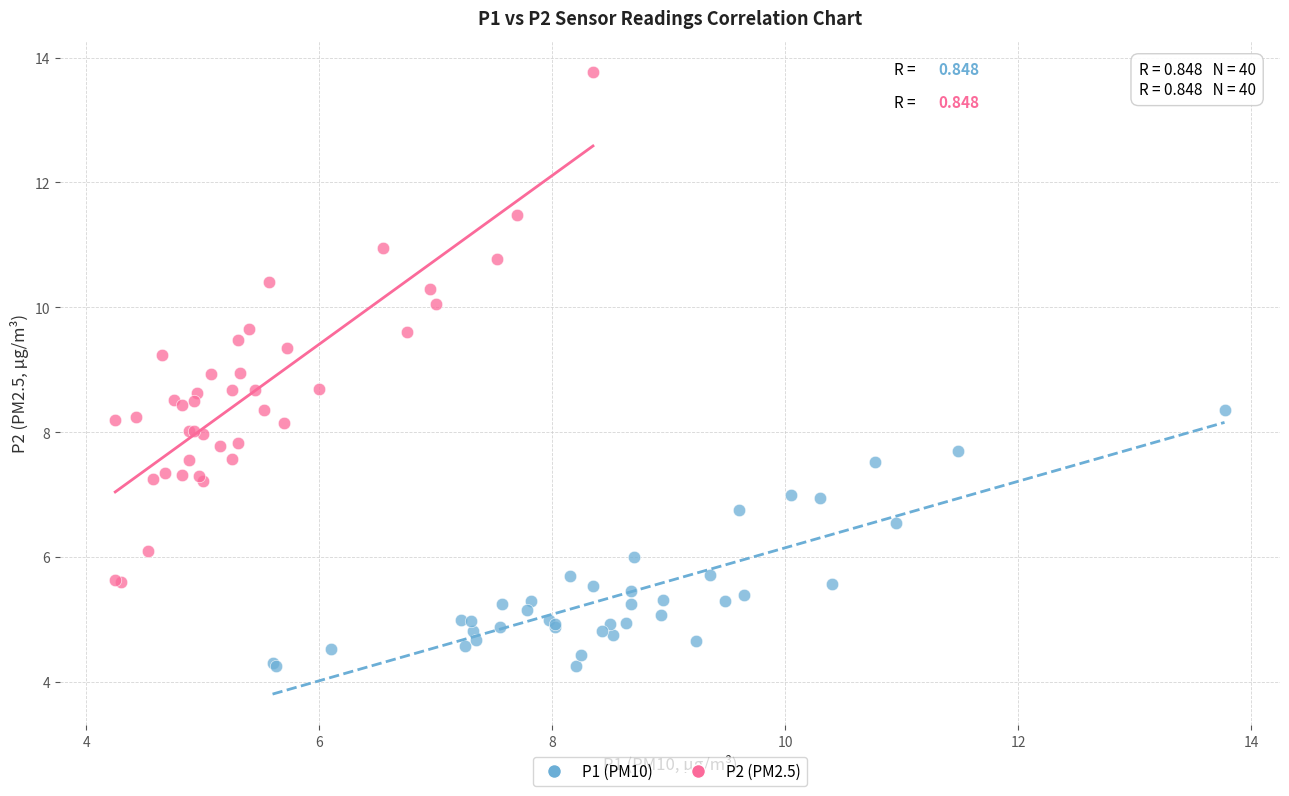

Which series has the widest spread of Y values?

P2 (PM2.5)